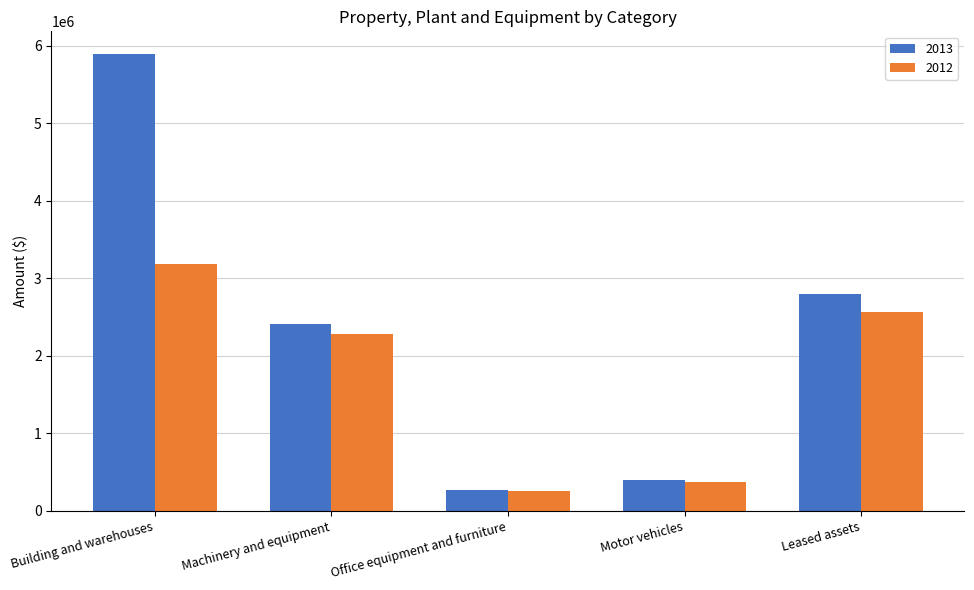

How many data points does each series have?

5